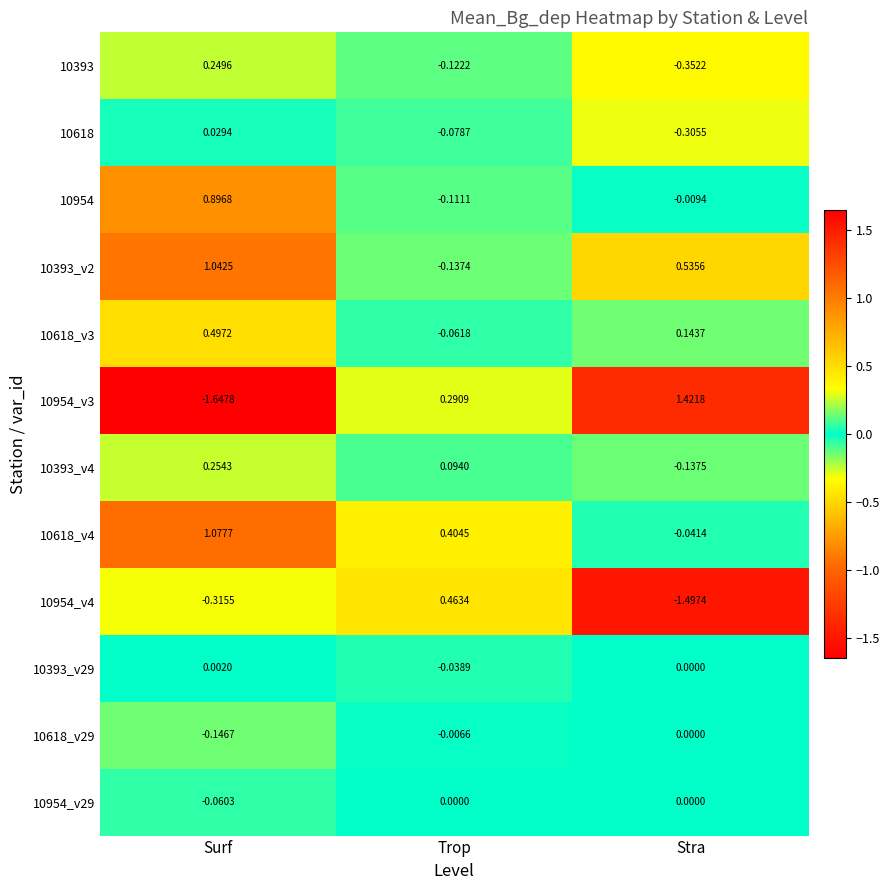

At which category is the sum across all series the highest?

Surf